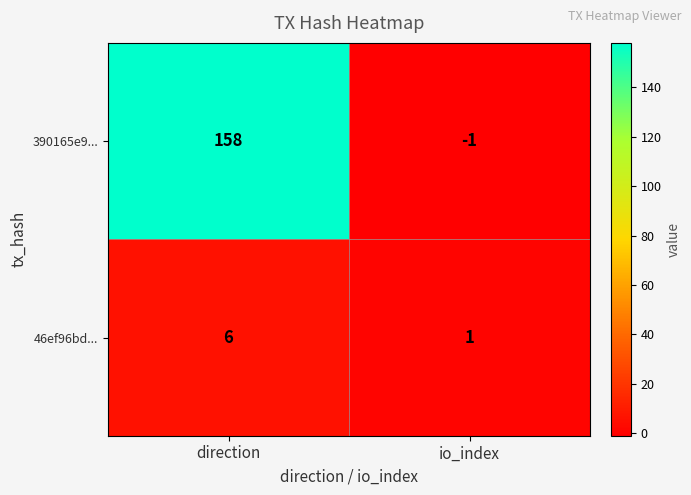

Reading right to left, list all the values displayed in this chart.

390165e9...: io_index=-1	direction=158
46ef96bd...: io_index=1	direction=6